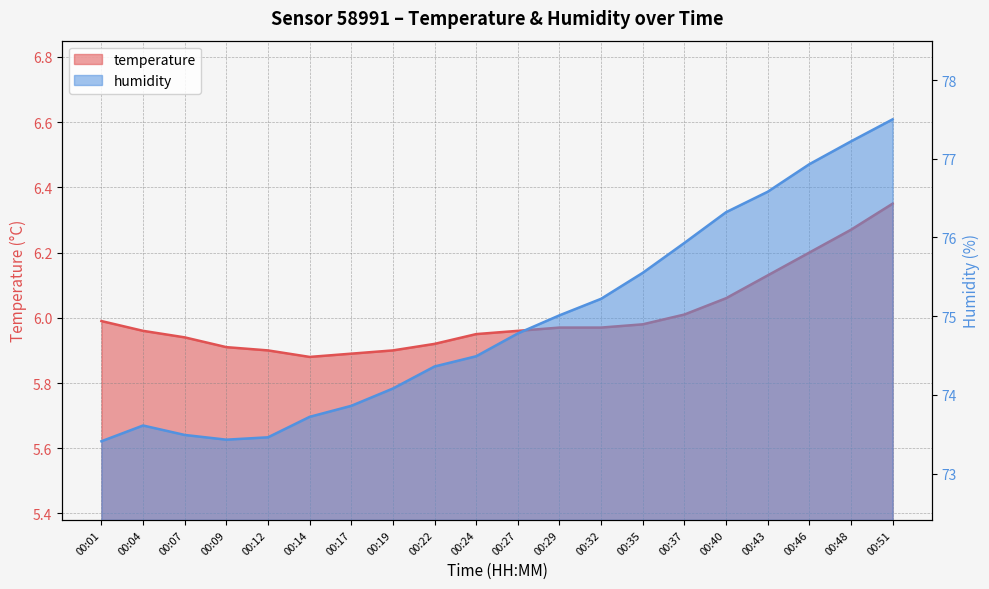

Rank the series by their maximum value, from lowest to highest.

temperature, humidity